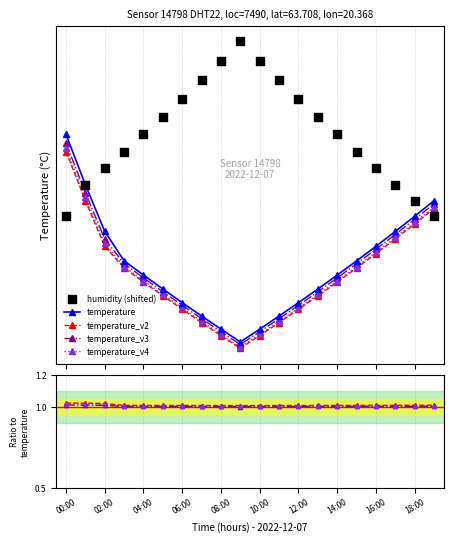

What are all the series names shown in the legend?

temperature, temperature_v2, temperature_v3, temperature_v4, humidity (shifted)